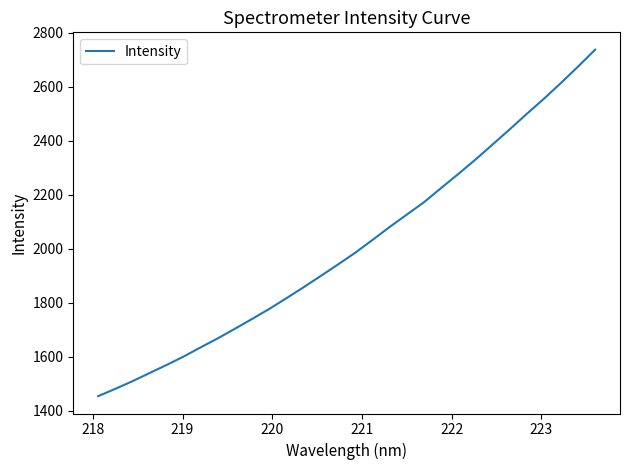

What is the maximum value shown in the chart?

2737.9